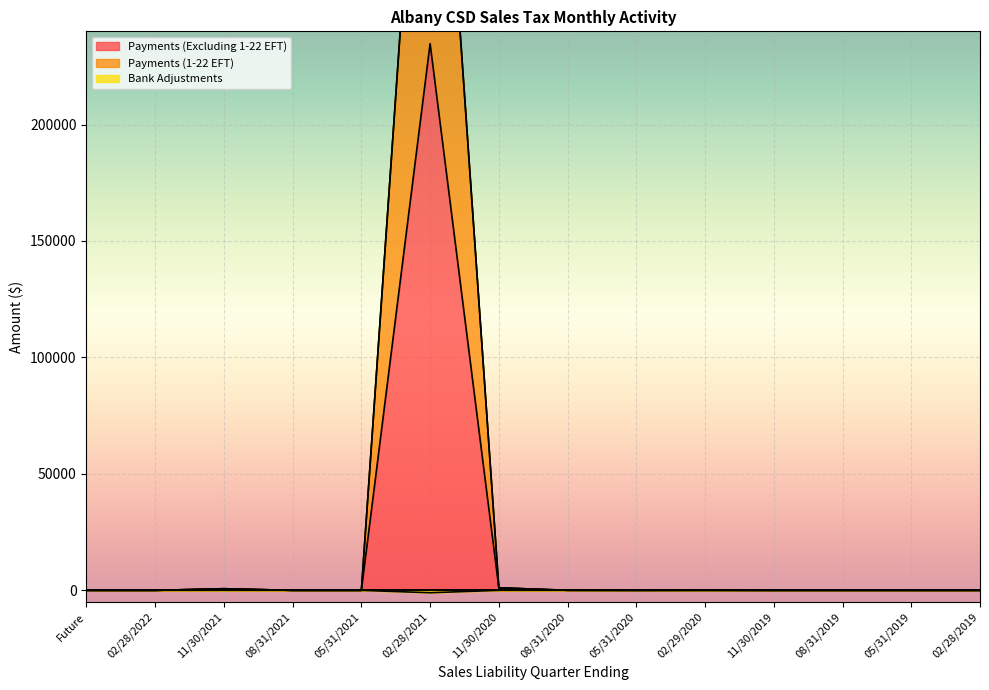

True or false: Payments (Excluding 1-22 EFT) and Payments (1-22 EFT) intersect in this chart.

False